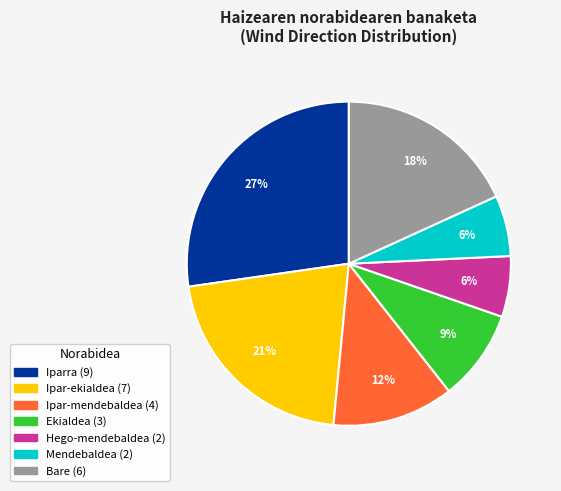

Is there any slice that represents more than half of the pie?

No